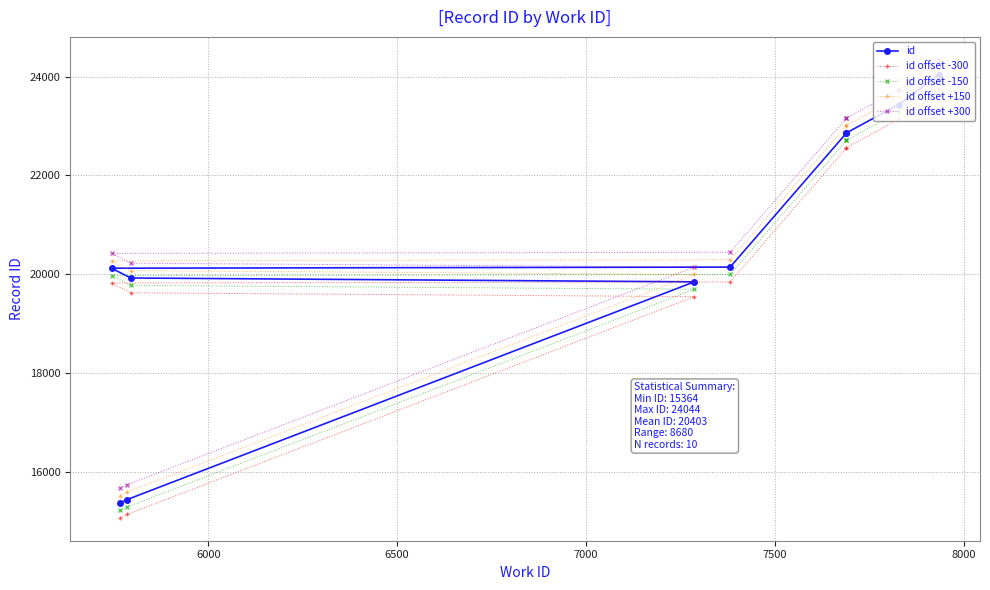

What is the sum of all id offset +300 values?

207035